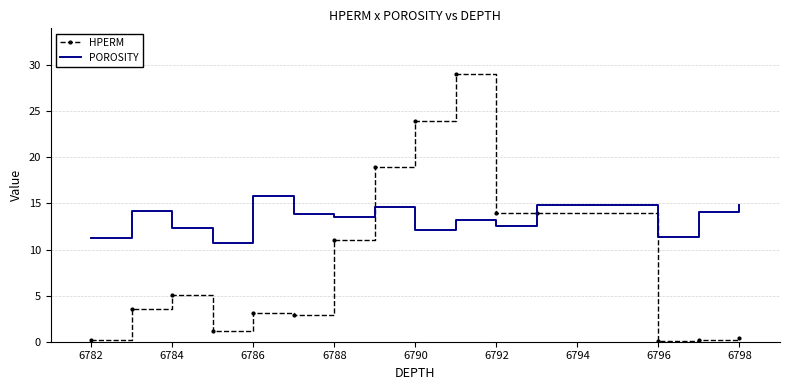

What is the difference between the maximum and minimum values in the HPERM series?

28.9